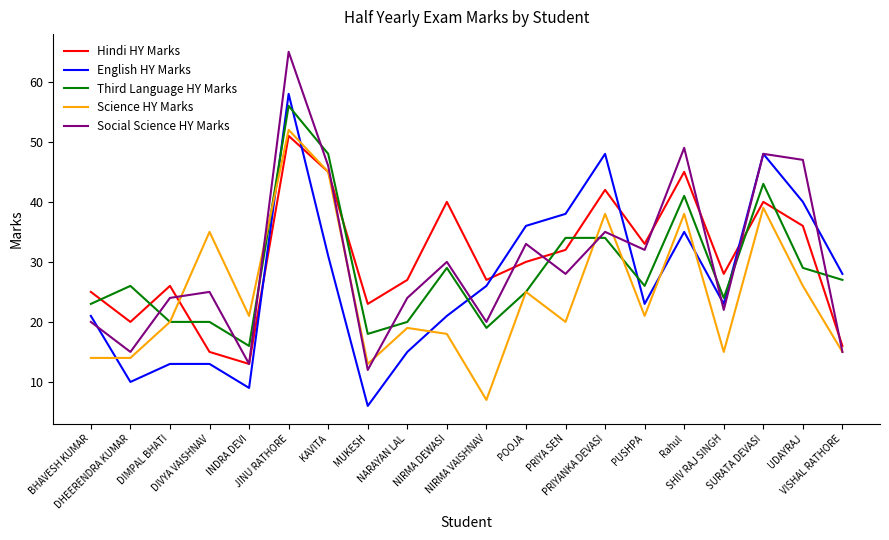

What is the maximum value shown in the chart?

65